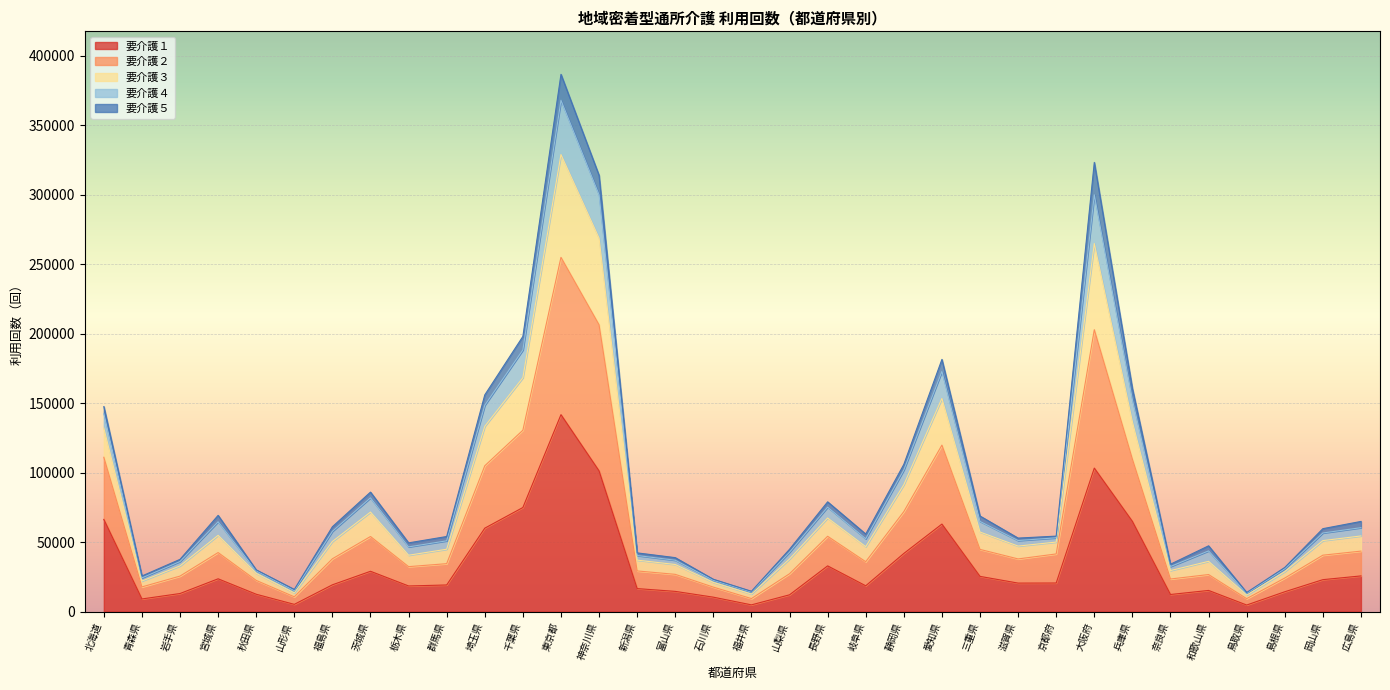

At which category is the sum across all series the highest?

東京都